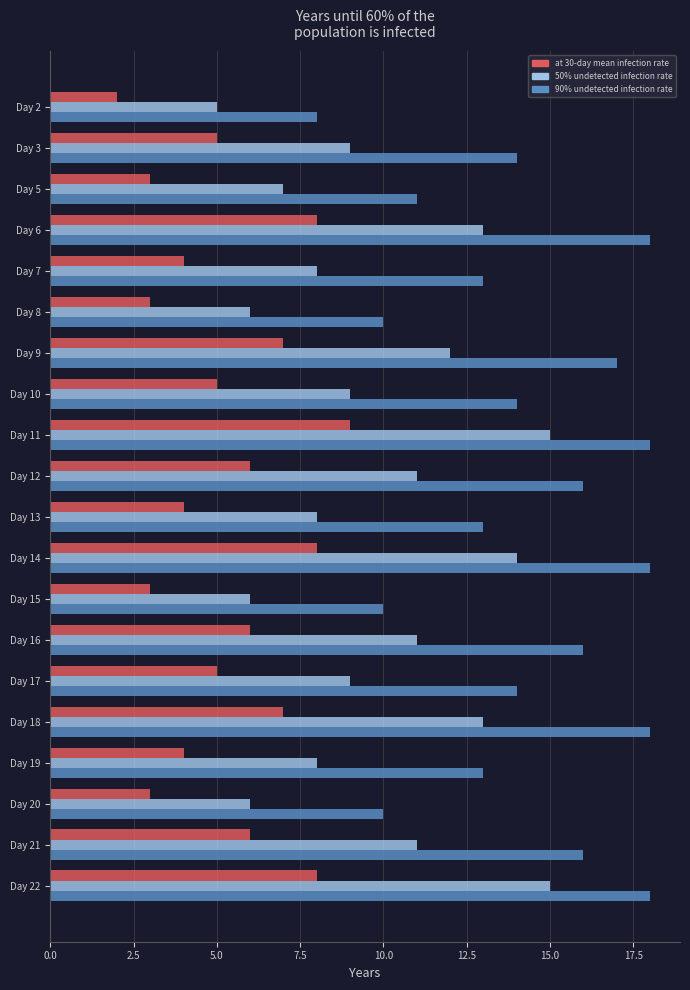

What are all the series names shown in the legend?

at 30-day mean infection rate, 50% undetected infection rate, 90% undetected infection rate